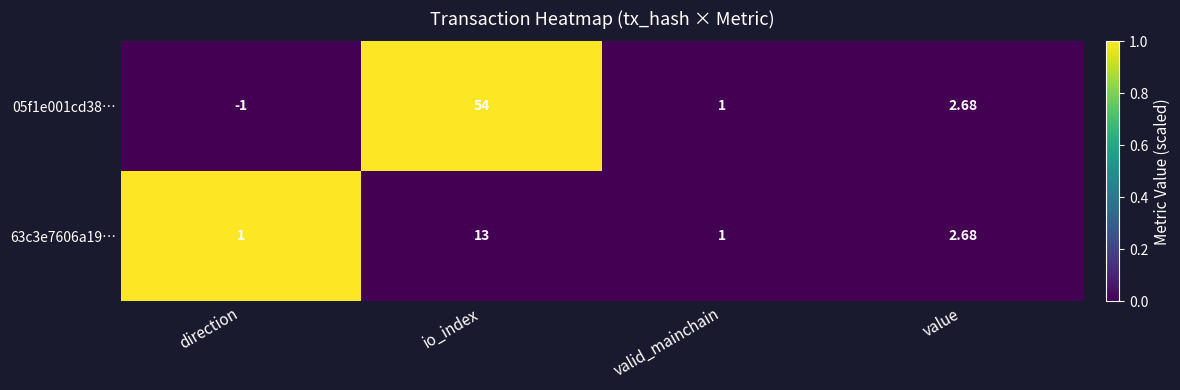

At which label does 63c3e7606a19… first exceed 2?

io_index